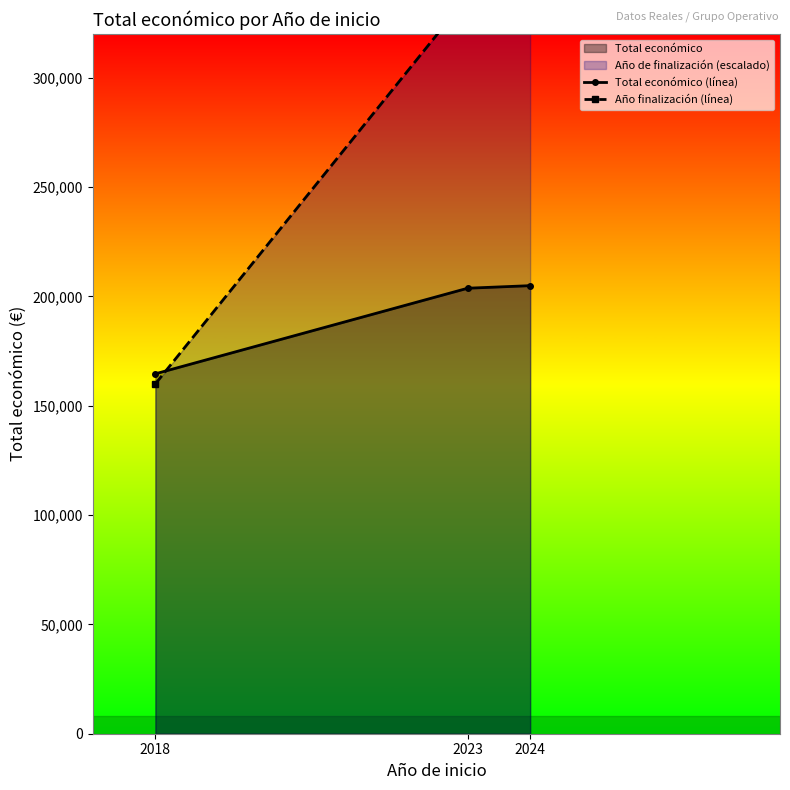

Rank the series at 2024 from highest to lowest value.

Año finalización (línea), Total económico (línea)